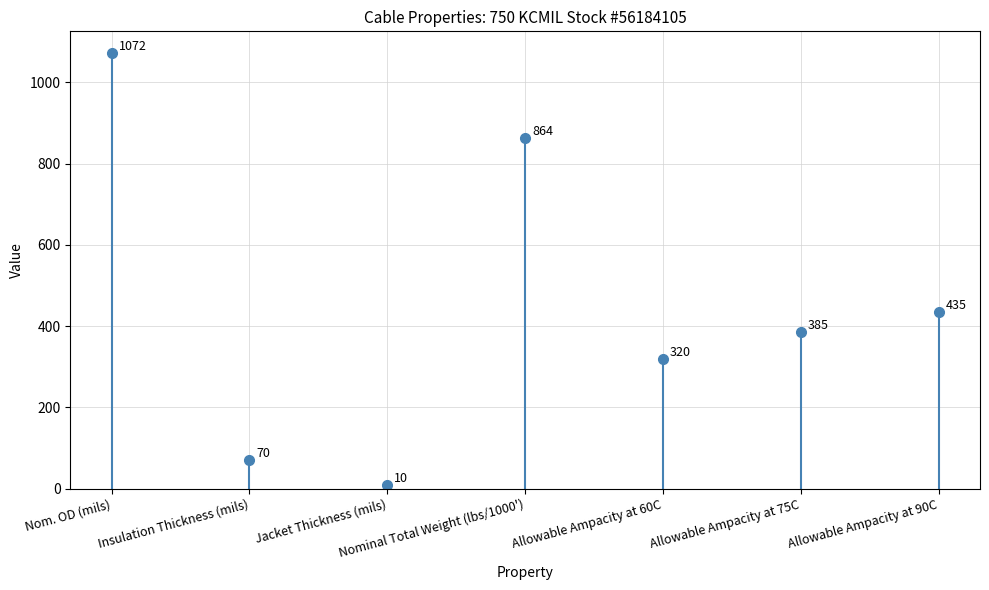

What is the value of the 2nd point from the left?

70